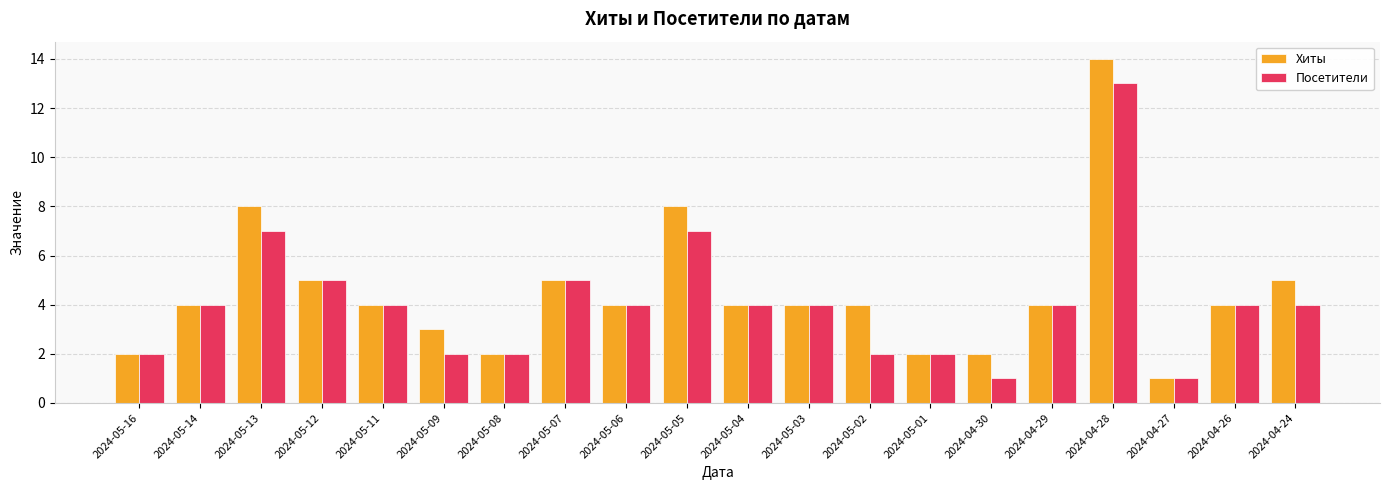

List the series in order of their overall mean, lowest first.

Посетители, Хиты